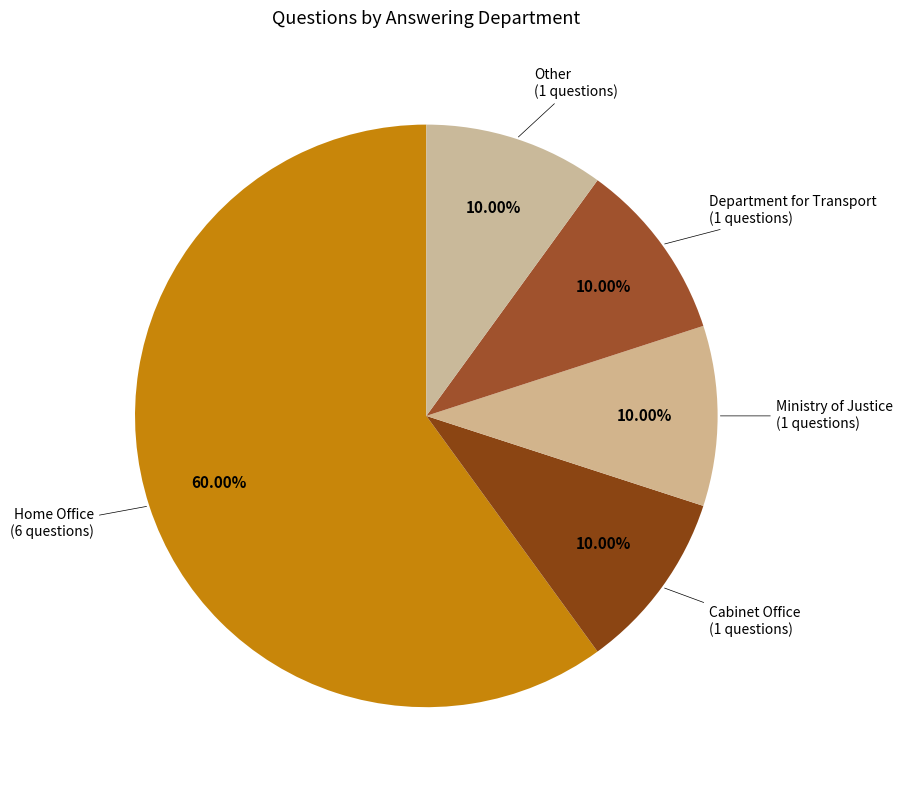

Which slice is the largest?

Home Office